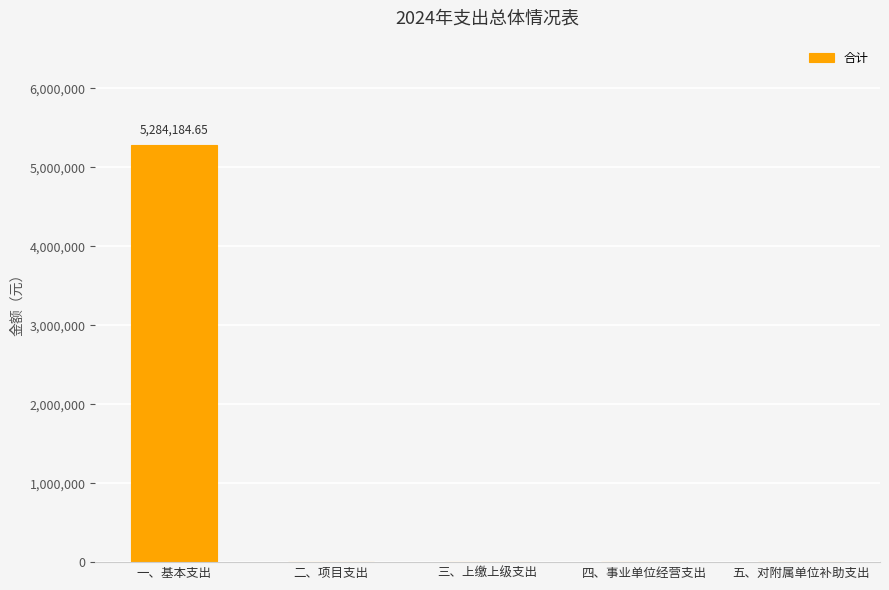

Count the number of data series in this chart.

1